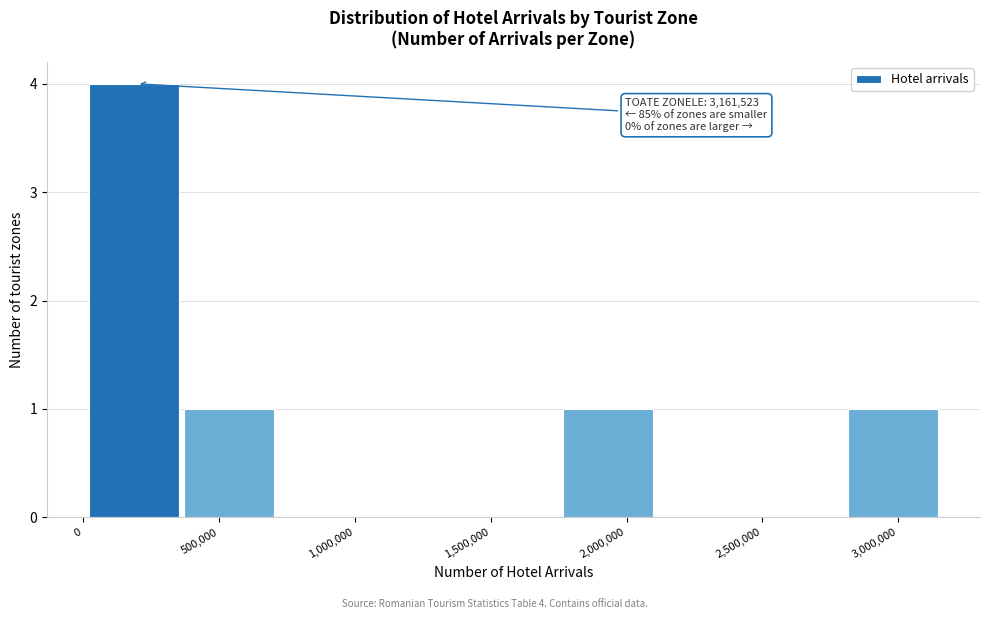

Which range on the x-axis has the tallest bar?

0 to 350000